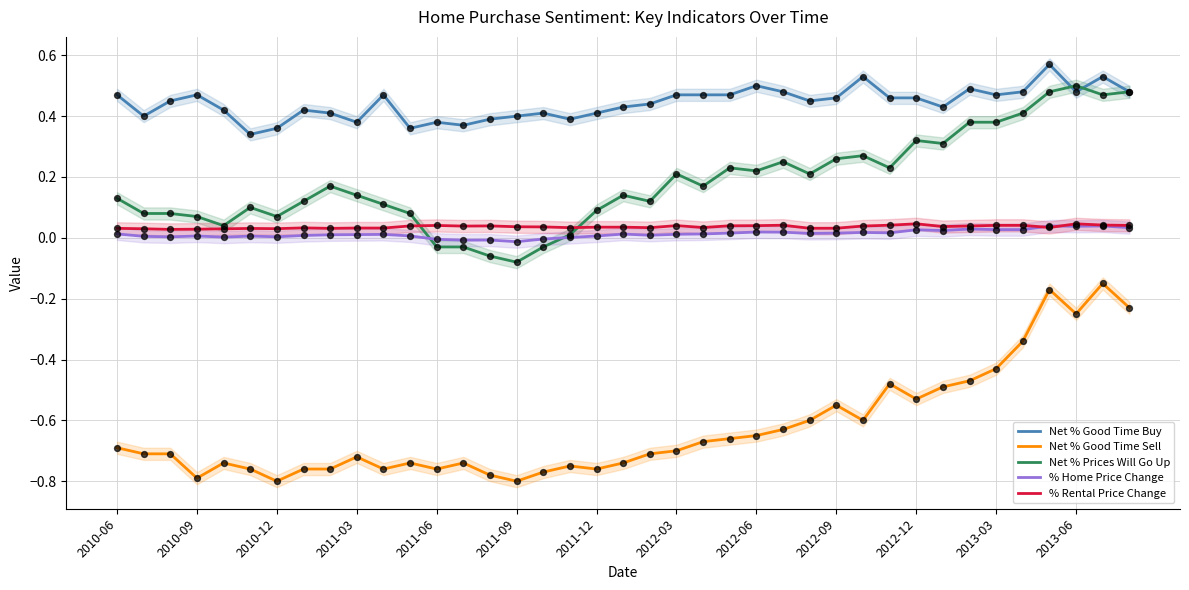

What are all the series names shown in the legend?

Net % Good Time Buy, Net % Good Time Sell, Net % Prices Will Go Up, % Home Price Change, % Rental Price Change